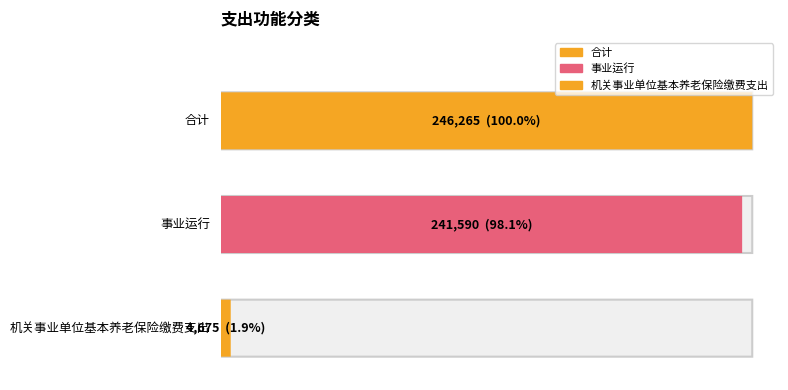

The value at 机关事业单位基本养老保险缴费支出 is 7605. True or false?

False